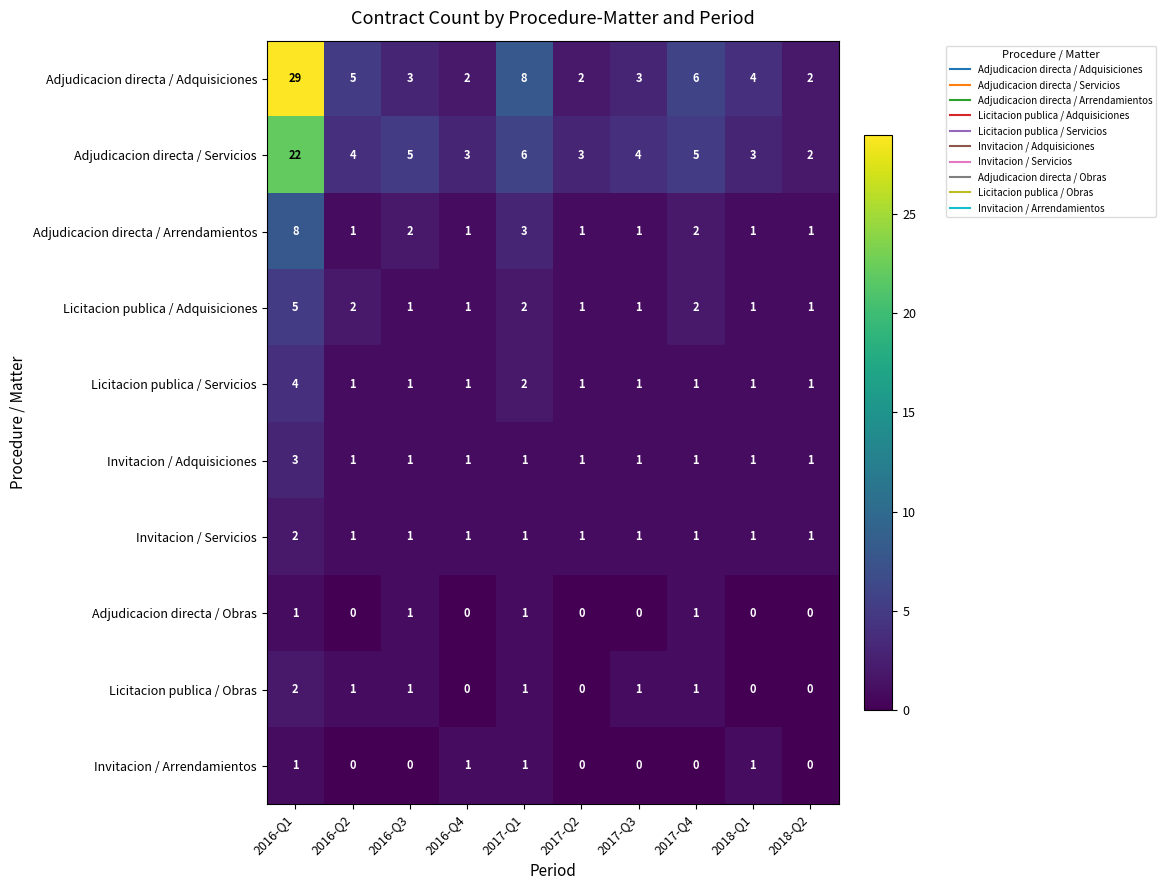

How many positive values does the Invitacion / Arrendamientos series have?

4